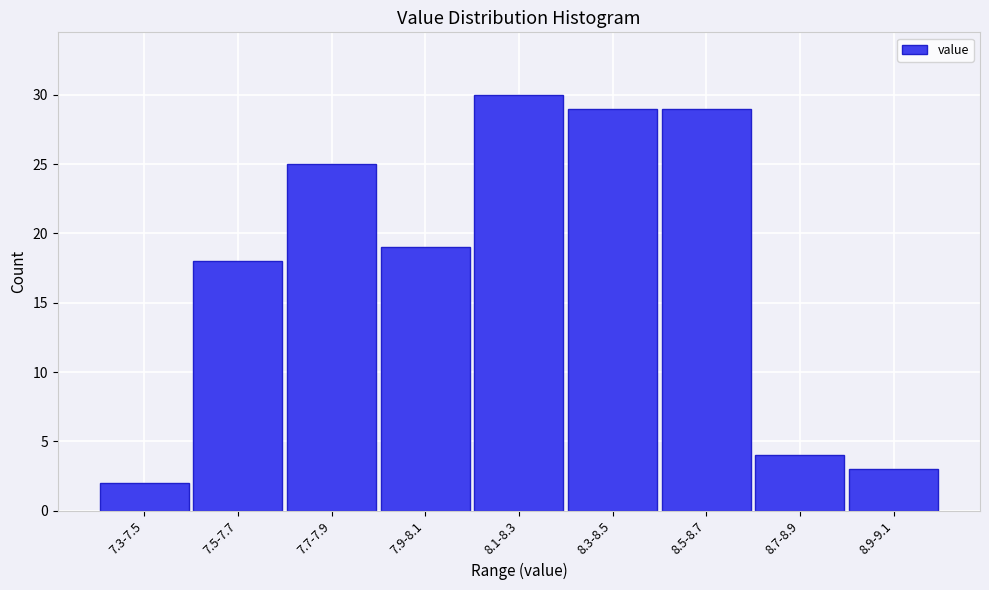

Reading left to right, list all the values displayed in this chart.

2	18	25	19	30	29	29	4	3